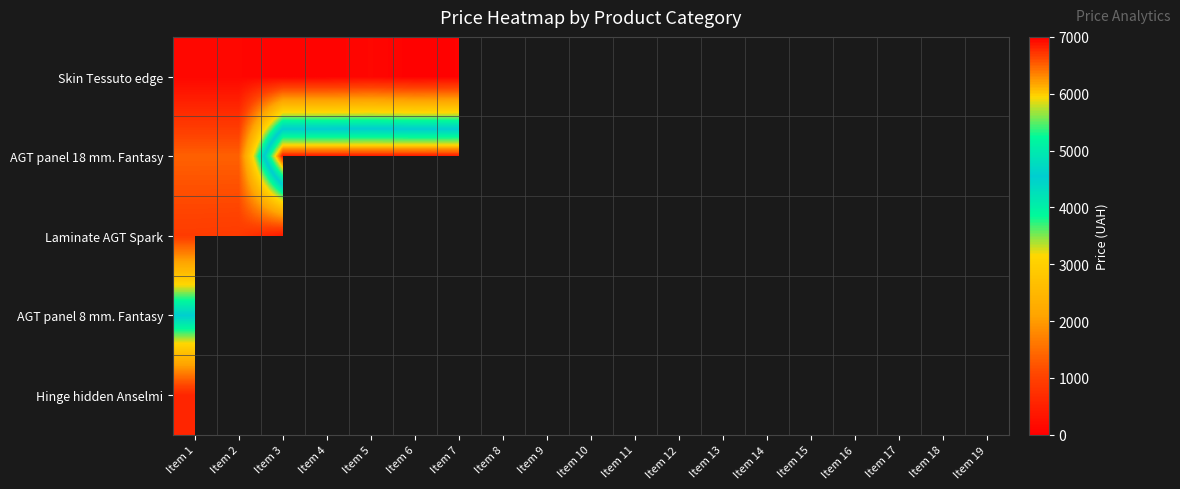

Rank the series by their maximum value, from highest to lowest.

AGT panel 18 mm. Fantasy, AGT panel 8 mm. Fantasy, Laminate AGT Spark, Hinge hidden Anselmi, Skin Tessuto edge